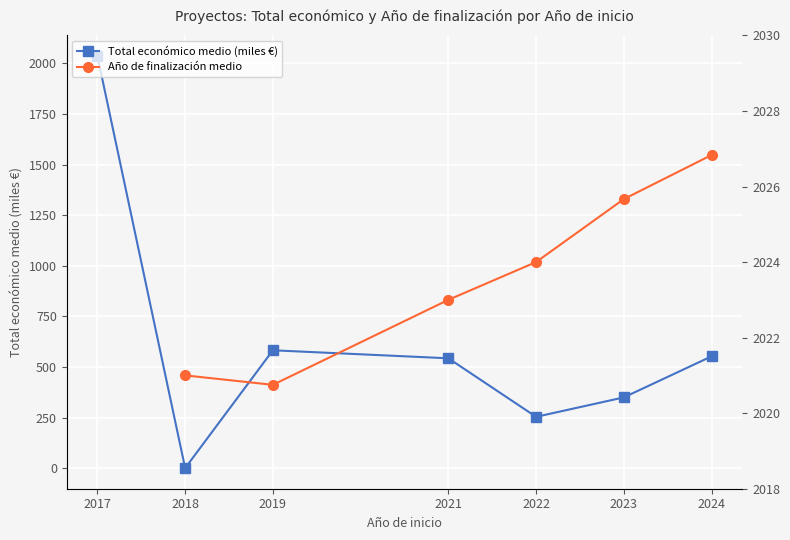

At how many categories does at least one series exceed 568?

7